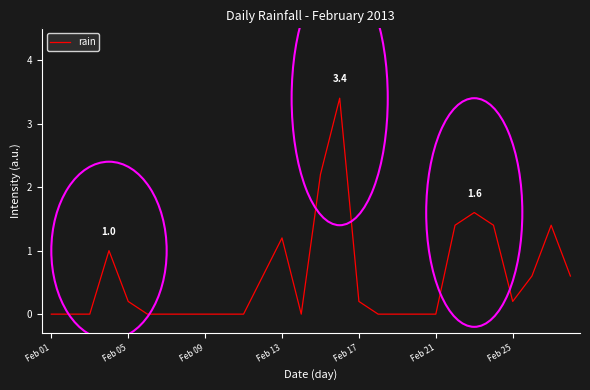

What is the greatest value displayed?

3.4